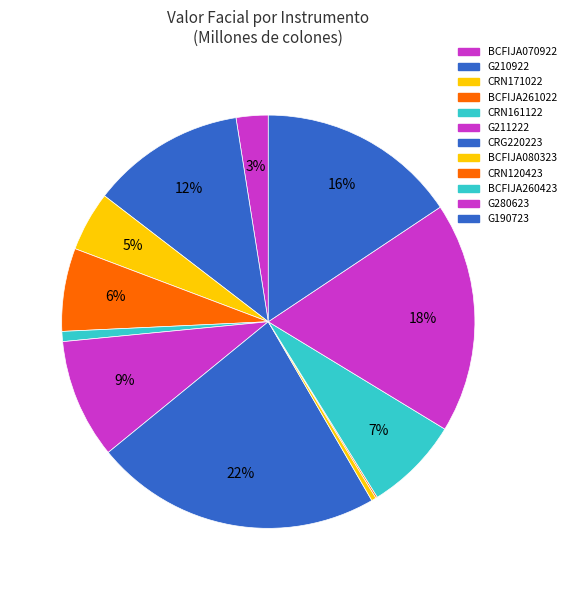

To the nearest percent, what percentage of the pie is CRN171022?

5%